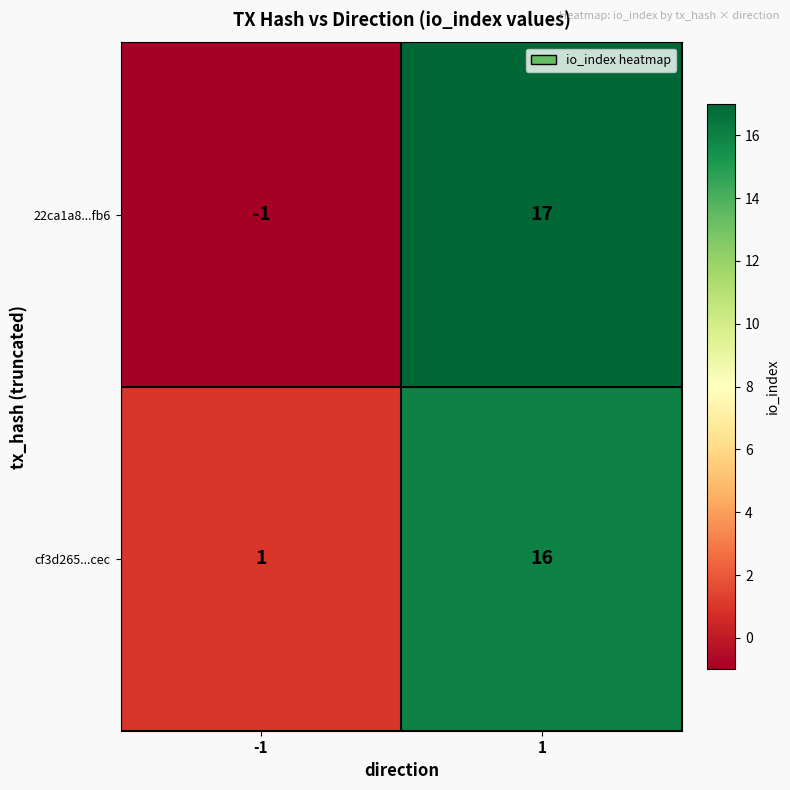

What is the greatest value displayed?

17